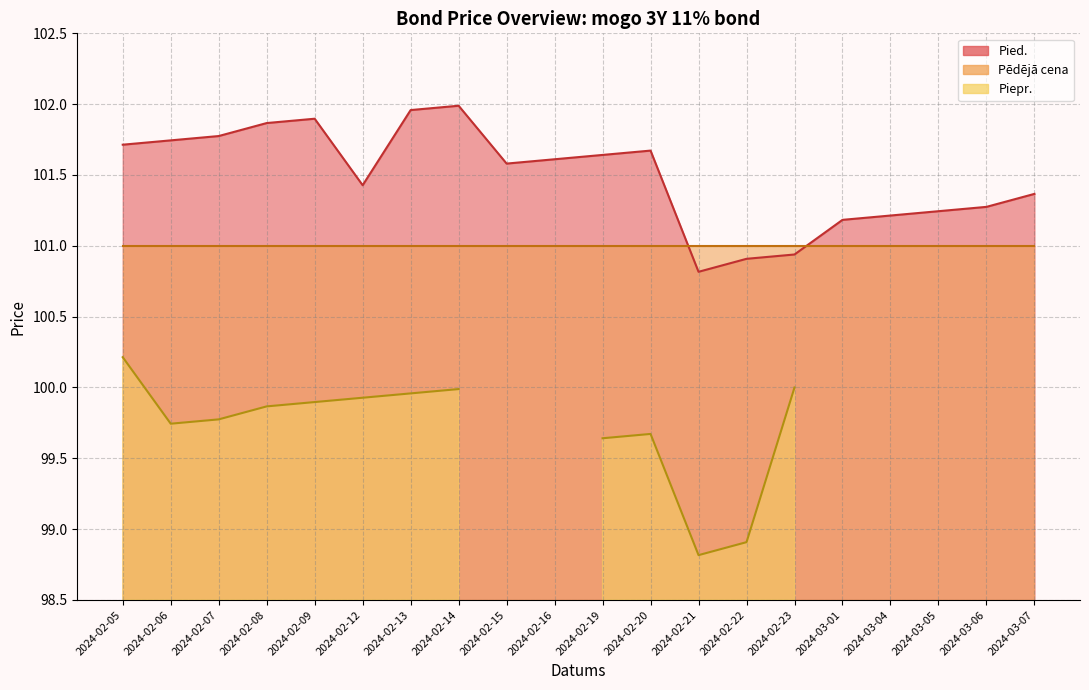

True or false: Pied. has more than 0 points higher than both neighbors.

True